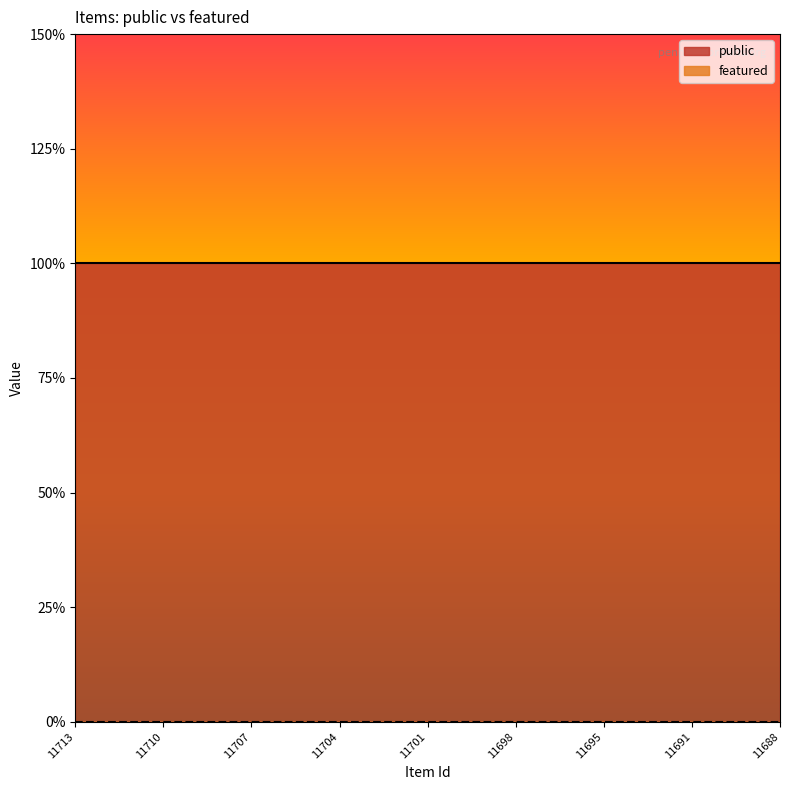

Which category has the lowest value in the public series?

11713